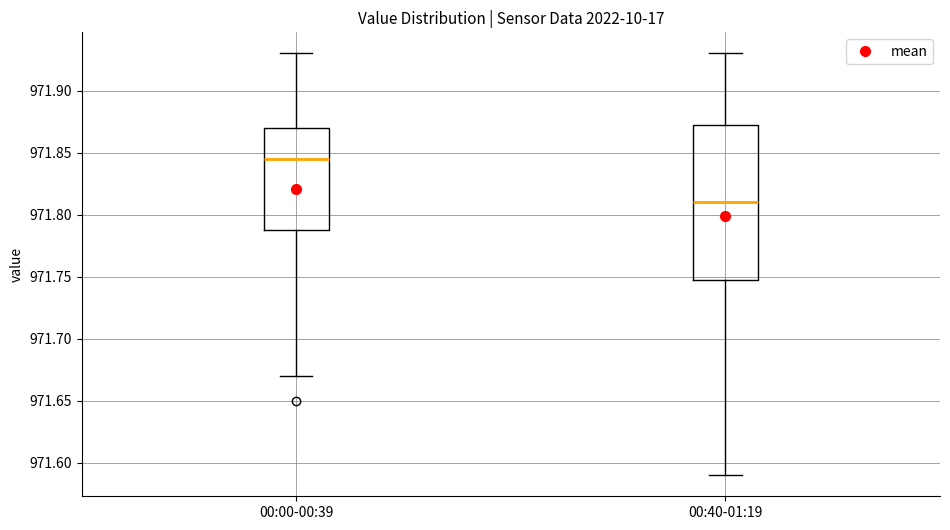

Comparing the boxes themselves (not the whiskers), which one is the tallest?

00:40-01:19